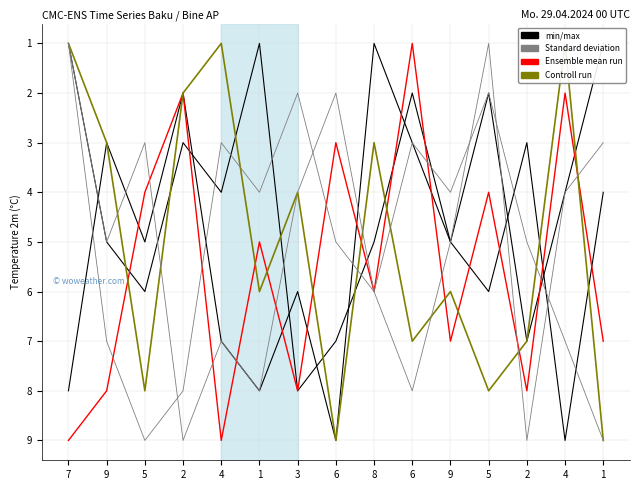

True or false: col_8 and col_3 cross at least once.

True